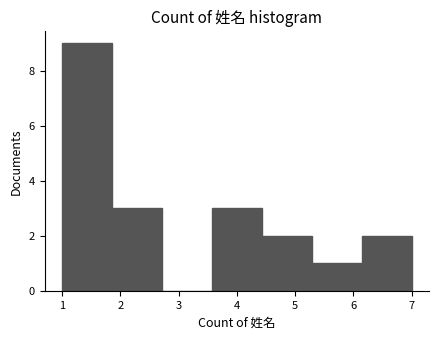

Reading left to right, list every bar in this chart as the range it spans on the x-axis followed by its height. Neither the bar edges nor the heights are printed on the chart, so give them approximately, as read against the axes.

1.0 to 1.9: 9
1.9 to 2.7: 3
2.7 to 3.6: 0
3.6 to 4.4: 3
4.4 to 5.3: 2
5.3 to 6.1: 1
6.1 to 7.0: 2